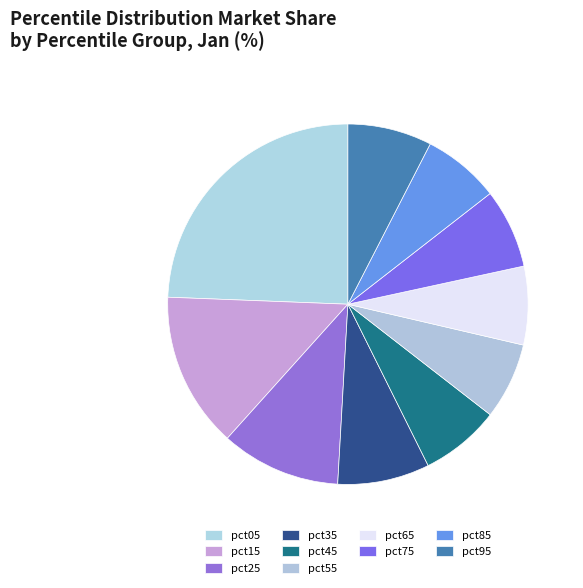

To the nearest percent, what is the combined percentage of pct15 and pct35?

22%